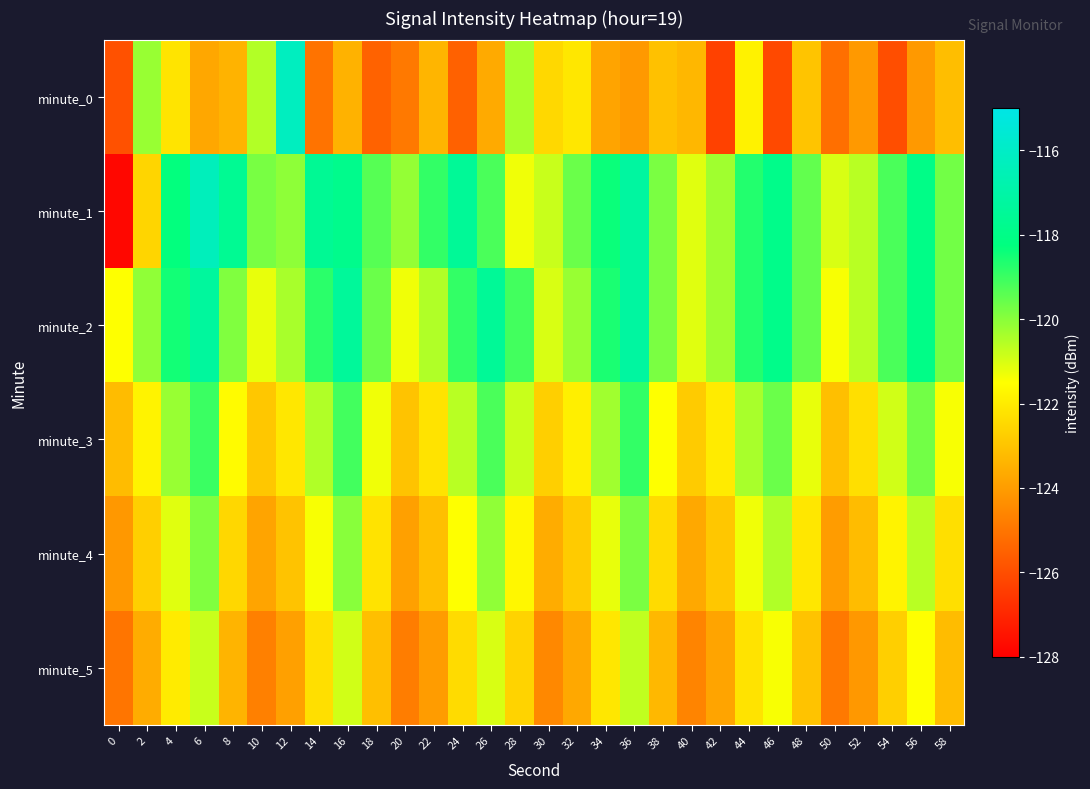

Reading left to right, extract all data points from this chart.

minute_0: 0=-125.9	2=-120.2	4=-122.2	6=-123.7	8=-123.4	10=-120.5	12=-116.2	14=-125.1	16=-123.4	18=-125.5	20=-124.9	22=-123.4	24=-125.5	26=-123.6	28=-120.4	30=-122.5	32=-122.1	34=-123.8	36=-124.1	38=-123.1	40=-123.3	42=-126.3	44=-121.8	46=-126.1	48=-123.0	50=-125.1	52=-124.1	54=-126.0	56=-124.1	58=-123.1
minute_1: 0=-127.8	2=-122.6	4=-118.3	6=-116.3	8=-117.6	10=-119.8	12=-120.1	14=-117.6	16=-117.8	18=-119.3	20=-120.2	22=-118.9	24=-117.5	26=-119.2	28=-121.3	30=-120.8	32=-119.6	34=-118.4	36=-117.2	38=-119.8	40=-121.1	42=-120.3	44=-118.7	46=-117.9	48=-119.5	50=-121.0	52=-120.6	54=-119.2	56=-118.0	58=-119.7
minute_2: 0=-121.5	2=-120.1	4=-118.5	6=-117.3	8=-119.9	10=-121.2	12=-120.4	14=-118.8	16=-117.4	18=-119.6	20=-121.3	22=-120.5	24=-118.9	26=-117.5	28=-119.1	30=-121.0	32=-120.2	34=-118.6	36=-117.2	38=-119.8	40=-121.1	42=-120.3	44=-118.7	46=-117.9	48=-119.5	50=-121.4	52=-120.6	54=-119.2	56=-118.0	58=-119.7
minute_3: 0=-123.2	2=-121.8	4=-120.2	6=-119.0	8=-121.6	10=-122.9	12=-122.1	14=-120.5	16=-119.1	18=-121.3	20=-123.0	22=-122.2	24=-120.6	26=-119.2	28=-120.8	30=-122.7	32=-121.9	34=-120.3	36=-118.9	38=-121.5	40=-122.8	42=-122.0	44=-120.4	46=-119.6	48=-121.2	50=-123.1	52=-122.3	54=-120.9	56=-119.7	58=-121.4
minute_4: 0=-124.1	2=-122.7	4=-121.1	6=-119.9	8=-122.5	10=-123.8	12=-123.0	14=-121.4	16=-120.0	18=-122.2	20=-123.9	22=-123.1	24=-121.5	26=-120.1	28=-121.7	30=-123.6	32=-122.8	34=-121.2	36=-119.8	38=-122.4	40=-123.7	42=-122.9	44=-121.3	46=-120.5	48=-122.1	50=-124.0	52=-123.2	54=-121.8	56=-120.6	58=-122.3
minute_5: 0=-125.0	2=-123.6	4=-122.0	6=-120.8	8=-123.4	10=-124.7	12=-123.9	14=-122.3	16=-120.9	18=-123.1	20=-124.8	22=-124.0	24=-122.4	26=-121.0	28=-122.6	30=-124.5	32=-123.7	34=-122.1	36=-120.7	38=-123.3	40=-124.6	42=-123.8	44=-122.2	46=-121.4	48=-123.0	50=-124.9	52=-124.1	54=-122.7	56=-121.5	58=-123.2